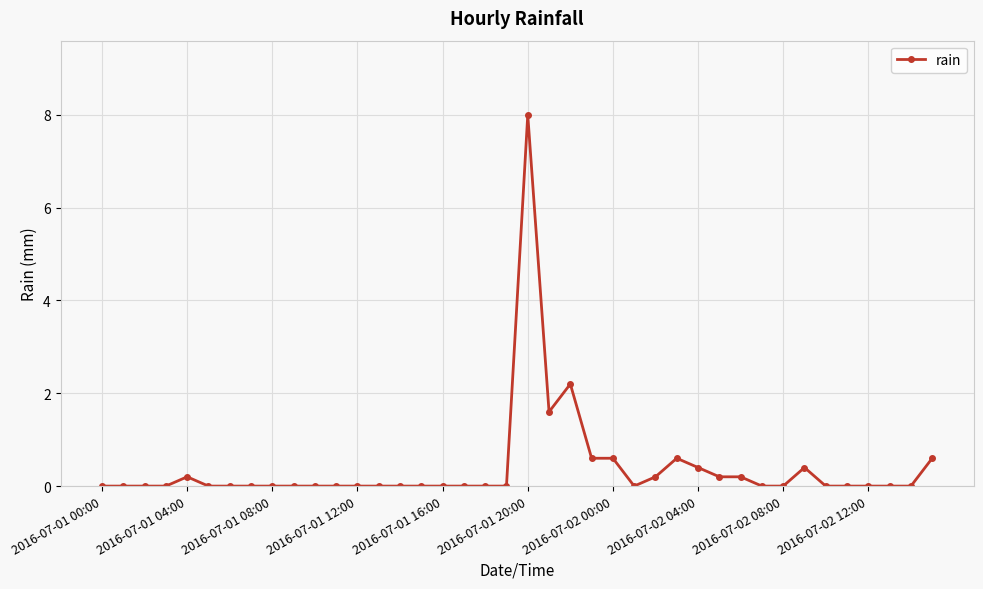

True or false: the data has more than 2 interior local peaks.

True